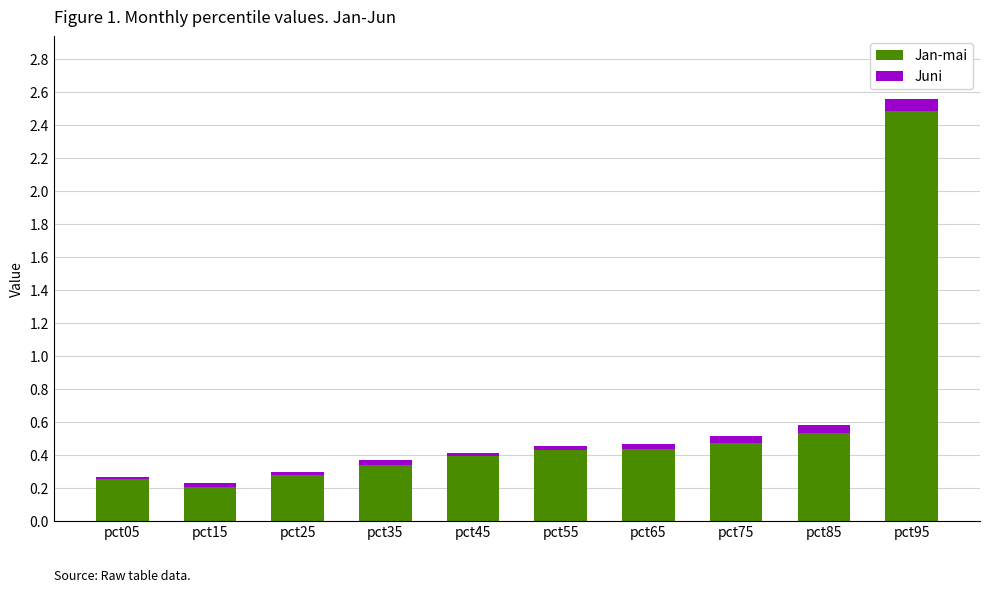

Which category has the lowest value in the Jan-mai series?

pct15